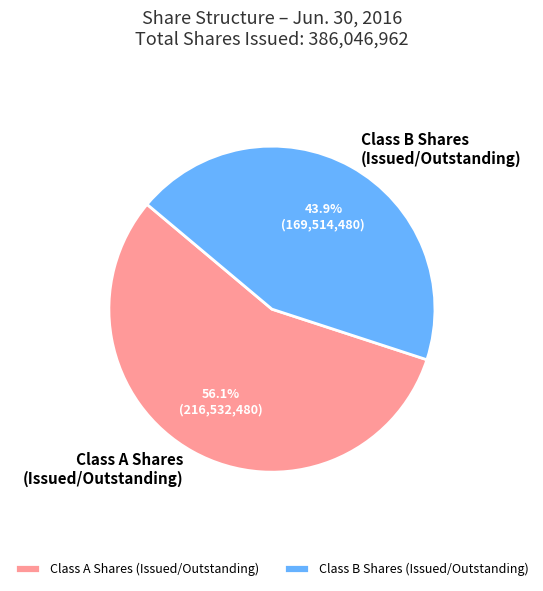

Rank the categories by value from highest to lowest.

Class A Shares (Issued/Outstanding), Class B Shares (Issued/Outstanding)